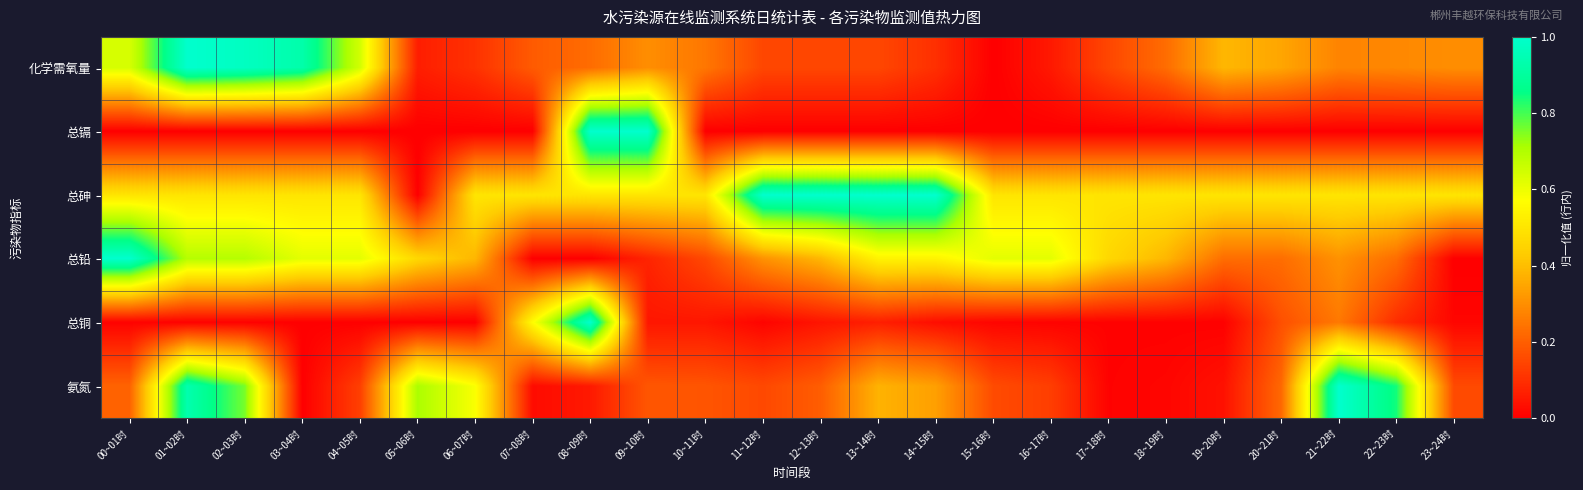

Reading right to left, extract all data points from this chart.

化学需氧量: 23~24时=0.3	22~23时=0.3	21~22时=0.3	20~21时=0.3	19~20时=0.4	18~19时=0.2	17~18时=0.1	16~17时=0.1	15~16时=0.0	14~15时=0.1	13~14时=0.1	12~13时=0.1	11~12时=0.1	10~11时=0.3	09~10时=0.3	08~09时=0.2	07~08时=0.2	06~07时=0.1	05~06时=0.1	04~05时=0.6	03~04时=0.9	02~03时=1.0	01~02时=1.0	00~01时=0.6
总镉: 23~24时=0.0	22~23时=0.0	21~22时=0.0	20~21时=0.0	19~20时=0.0	18~19时=0.0	17~18时=0.0	16~17时=0.0	15~16时=0.0	14~15时=0.0	13~14时=0.0	12~13时=0.0	11~12时=0.0	10~11时=0.0	09~10时=1.0	08~09时=1.0	07~08时=0.0	06~07时=0.0	05~06时=0.0	04~05时=0.0	03~04时=0.0	02~03时=0.0	01~02时=0.0	00~01时=0.0
总砷: 23~24时=0.5	22~23时=0.5	21~22时=0.5	20~21时=0.5	19~20时=0.5	18~19时=0.5	17~18时=0.5	16~17时=0.5	15~16时=0.5	14~15时=1.0	13~14时=1.0	12~13时=1.0	11~12时=1.0	10~11时=0.5	09~10时=0.5	08~09时=0.5	07~08时=0.5	06~07时=0.5	05~06时=0.0	04~05时=0.5	03~04时=0.5	02~03时=0.5	01~02时=0.5	00~01时=0.5
总铅: 23~24时=0.0	22~23时=0.2	21~22时=0.3	20~21时=0.2	19~20时=0.2	18~19时=0.4	17~18时=0.5	16~17时=0.6	15~16时=0.6	14~15时=0.5	13~14时=0.5	12~13时=0.4	11~12时=0.3	10~11时=0.2	09~10时=0.1	08~09时=0.0	07~08时=0.0	06~07时=0.4	05~06时=0.5	04~05时=0.6	03~04时=0.6	02~03时=0.7	01~02时=0.7	00~01时=1.0
总铜: 23~24时=0.0	22~23时=0.1	21~22时=0.3	20~21时=0.2	19~20时=0.0	18~19时=0.0	17~18时=0.0	16~17时=0.0	15~16时=0.0	14~15时=0.0	13~14时=0.1	12~13时=0.0	11~12时=0.0	10~11时=0.0	09~10时=0.0	08~09时=1.0	07~08时=0.6	06~07时=0.0	05~06时=0.0	04~05时=0.0	03~04时=0.0	02~03时=0.0	01~02时=0.0	00~01时=0.0
氨氮: 23~24时=0.2	22~23时=0.8	21~22时=1.0	20~21时=0.2	19~20时=0.0	18~19时=0.0	17~18时=0.0	16~17时=0.1	15~16时=0.2	14~15时=0.3	13~14时=0.4	12~13时=0.2	11~12时=0.2	10~11时=0.2	09~10时=0.2	08~09时=0.1	07~08时=0.0	06~07时=0.6	05~06时=0.7	04~05时=0.1	03~04时=0.0	02~03时=0.8	01~02时=0.9	00~01时=0.2